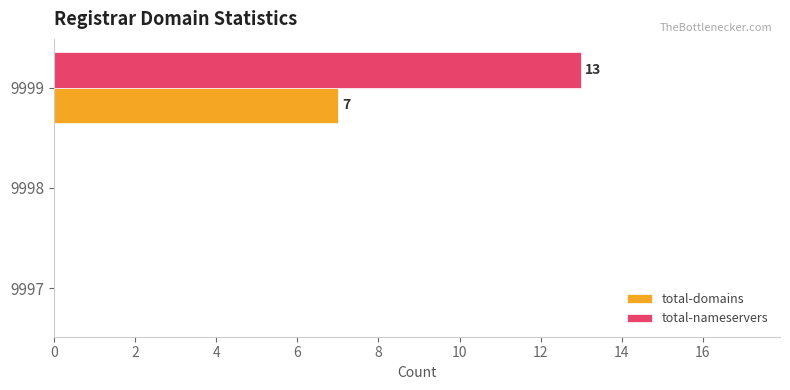

What are all the series names shown in the legend?

total-domains, total-nameservers